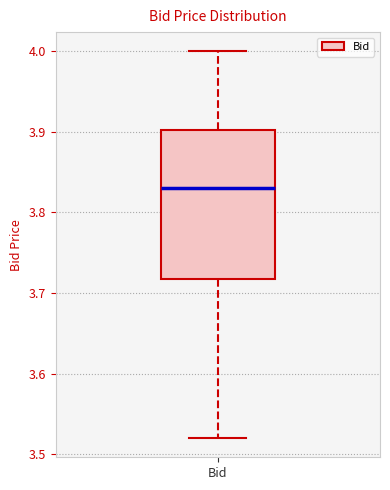

Transcribe this box plot: give where the median line is, the range the box spans, and where the two whiskers end, as read against the y-axis. The values are not printed on the chart, so give them approximately, as read against the axis.

median 3.83, box 3.72 to 3.90, whiskers 3.52 to 4.00